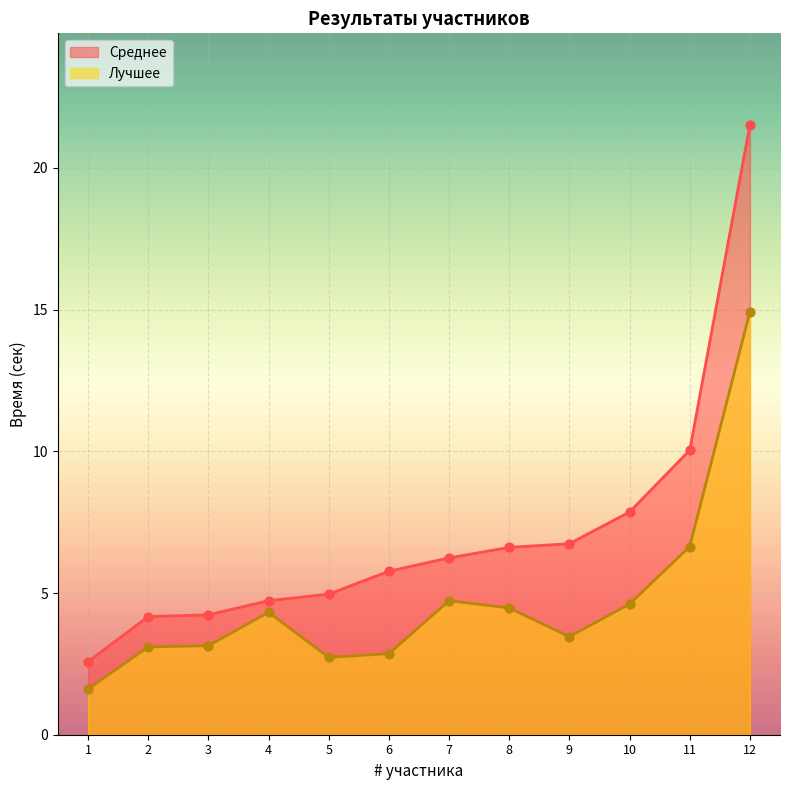

Which series has the largest total across all categories?

Среднее